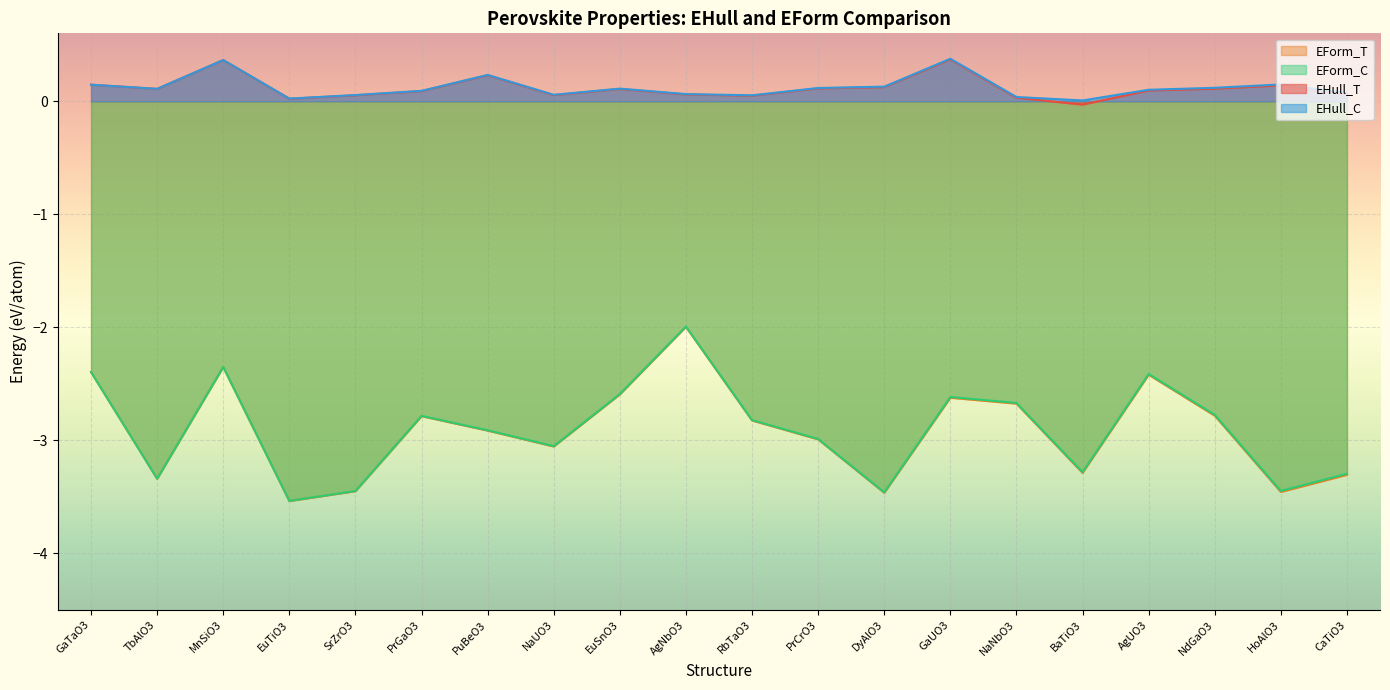

At which category is the sum across all series the highest?

AgNbO3